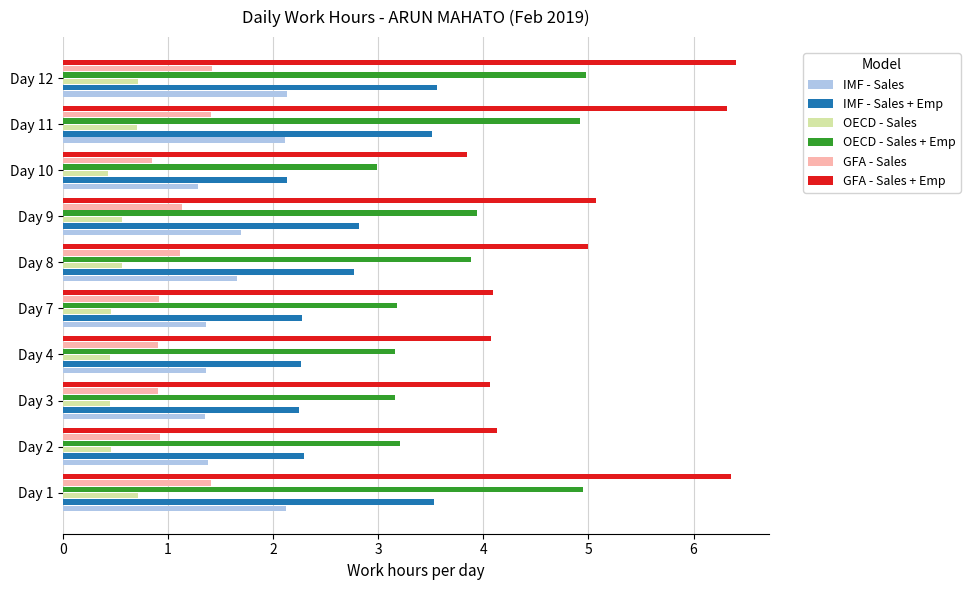

How many data points in OECD - Sales + Emp are less than 3?

1